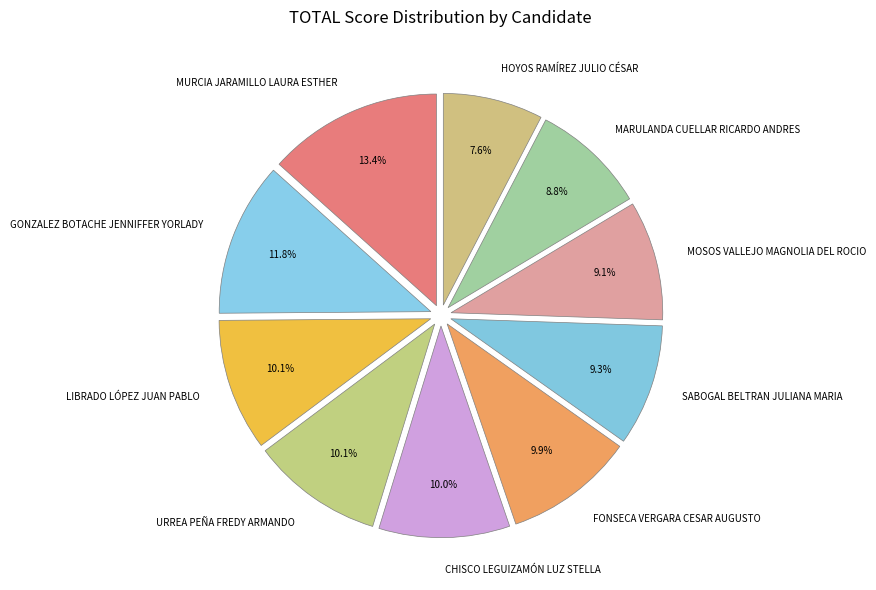

To the nearest percent, what is the average slice percentage?

10%